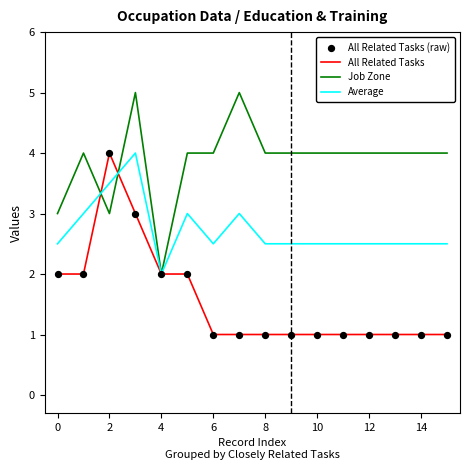

Which series has the largest total across all categories?

Job Zone